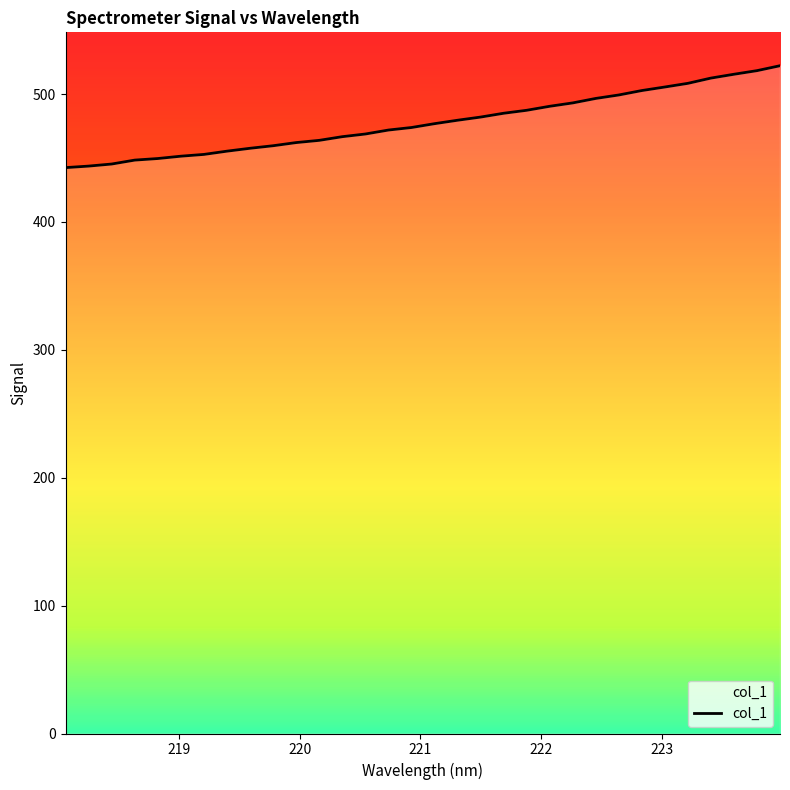

What is the difference between the values at 219.0156 and 219.3979?

3.9